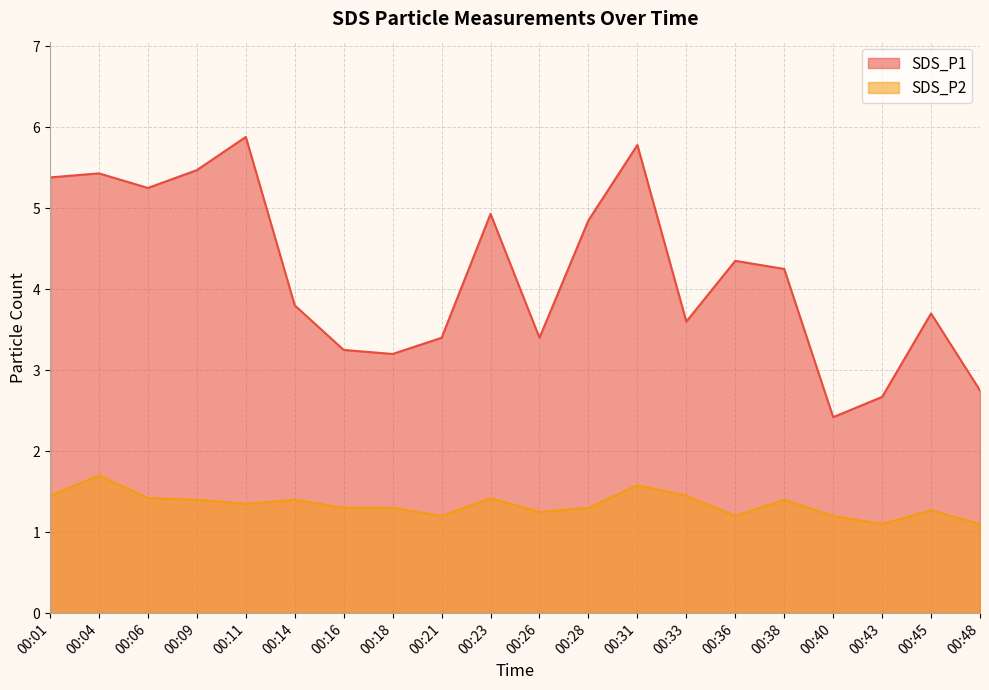

What is the average value of the SDS_P2 series?

1.3